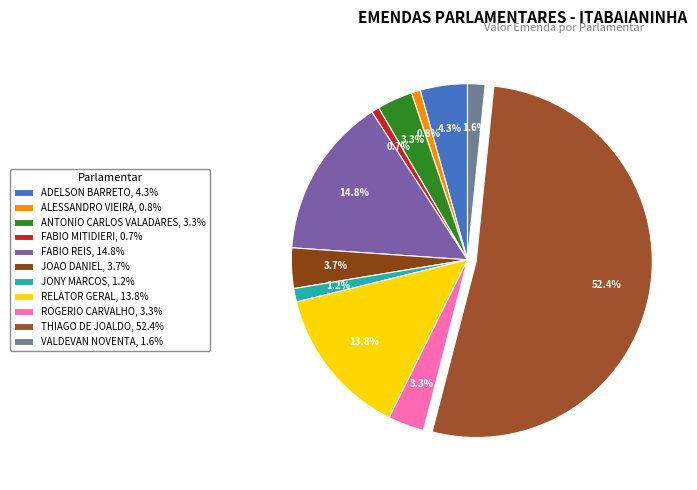

Which category has the smallest portion of the pie?

FABIO MITIDIERI